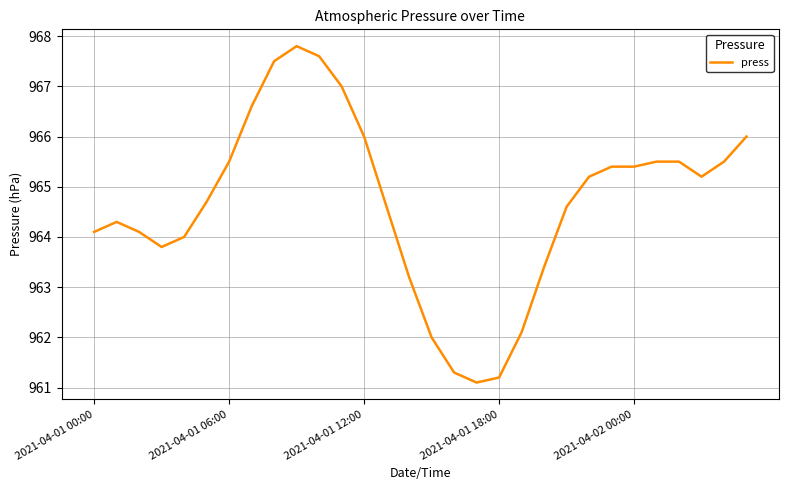

What is the smallest value displayed?

961.1